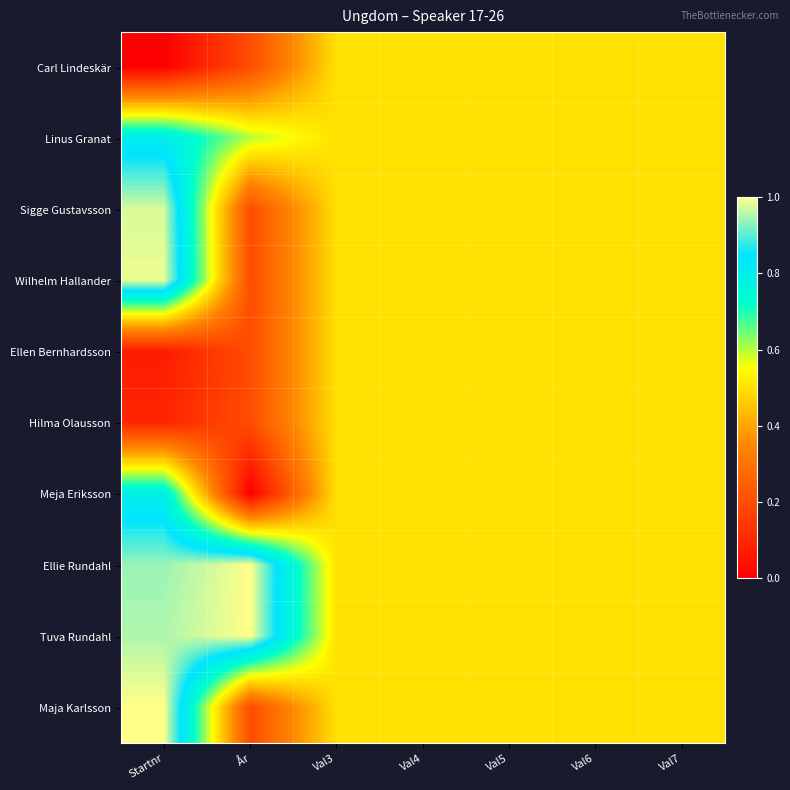

Reading left to right, transcribe all the data shown in this chart.

Carl Lindeskär: Startnr=0.0	År=0.2	Val3=0.5	Val4=0.5	Val5=0.5	Val6=0.5	Val7=0.5
Linus Granat: Startnr=0.8	År=0.6	Val3=0.5	Val4=0.5	Val5=0.5	Val6=0.5	Val7=0.5
Sigge Gustavsson: Startnr=1.0	År=0.2	Val3=0.5	Val4=0.5	Val5=0.5	Val6=0.5	Val7=0.5
Wilhelm Hallander: Startnr=1.0	År=0.2	Val3=0.5	Val4=0.5	Val5=0.5	Val6=0.5	Val7=0.5
Ellen Bernhardsson: Startnr=0.1	År=0.2	Val3=0.5	Val4=0.5	Val5=0.5	Val6=0.5	Val7=0.5
Hilma Olausson: Startnr=0.1	År=0.2	Val3=0.5	Val4=0.5	Val5=0.5	Val6=0.5	Val7=0.5
Meja Eriksson: Startnr=0.8	År=0.0	Val3=0.5	Val4=0.5	Val5=0.5	Val6=0.5	Val7=0.5
Ellie Rundahl: Startnr=0.9	År=1.0	Val3=0.5	Val4=0.5	Val5=0.5	Val6=0.5	Val7=0.5
Tuva Rundahl: Startnr=1.0	År=1.0	Val3=0.5	Val4=0.5	Val5=0.5	Val6=0.5	Val7=0.5
Maja Karlsson: Startnr=1.0	År=0.2	Val3=0.5	Val4=0.5	Val5=0.5	Val6=0.5	Val7=0.5